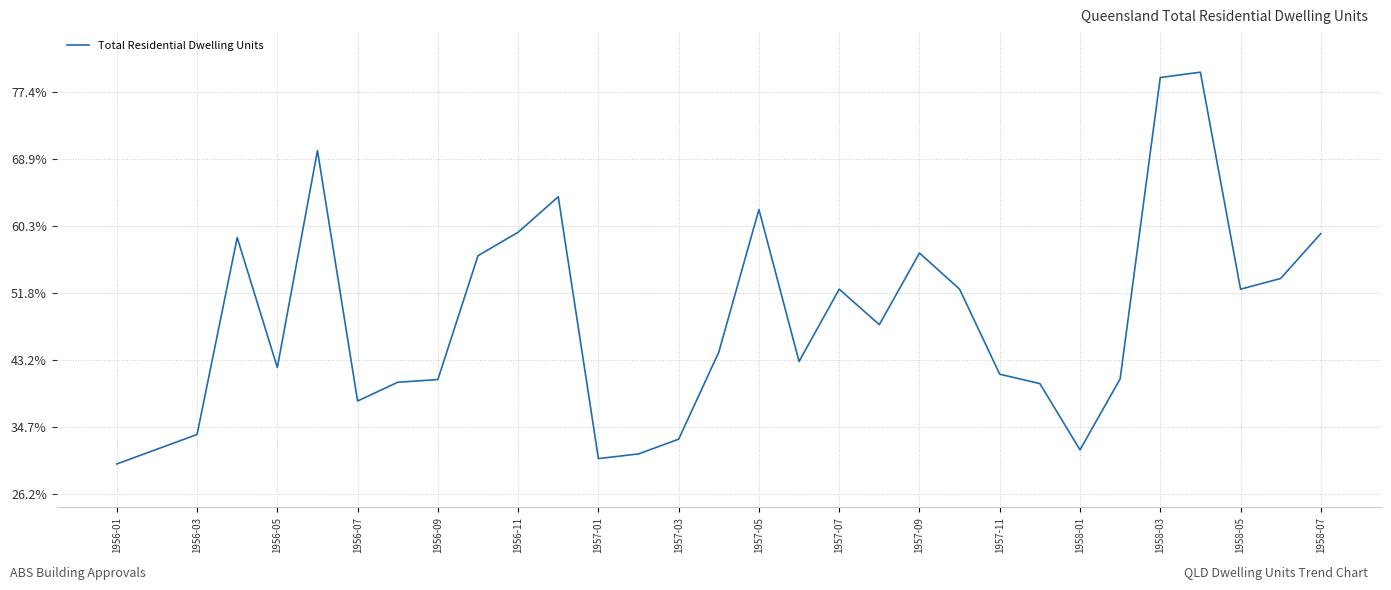

How many interior local peaks (higher than both neighbors) does the data have?

7